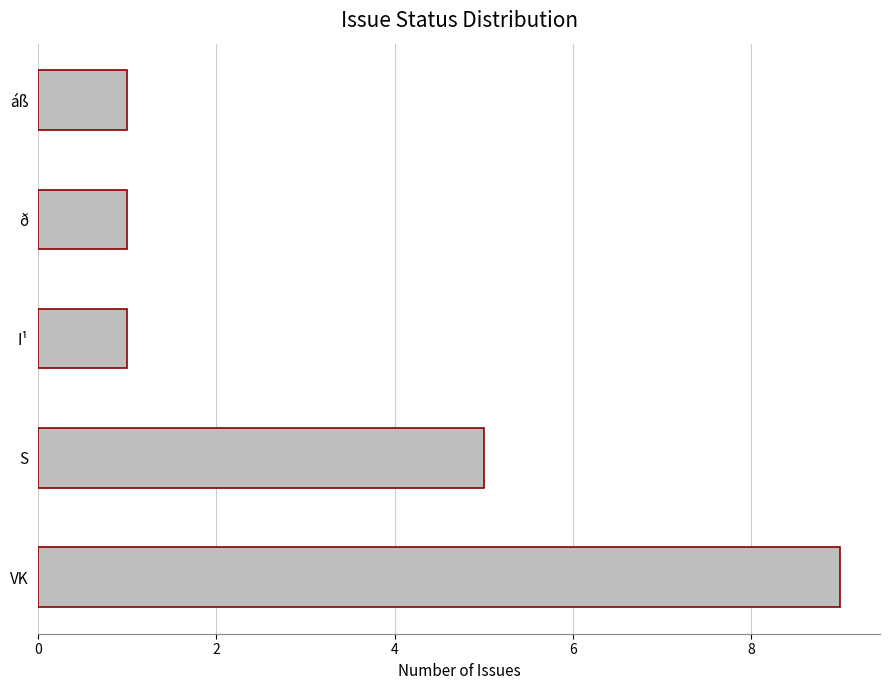

What is the average value?

3